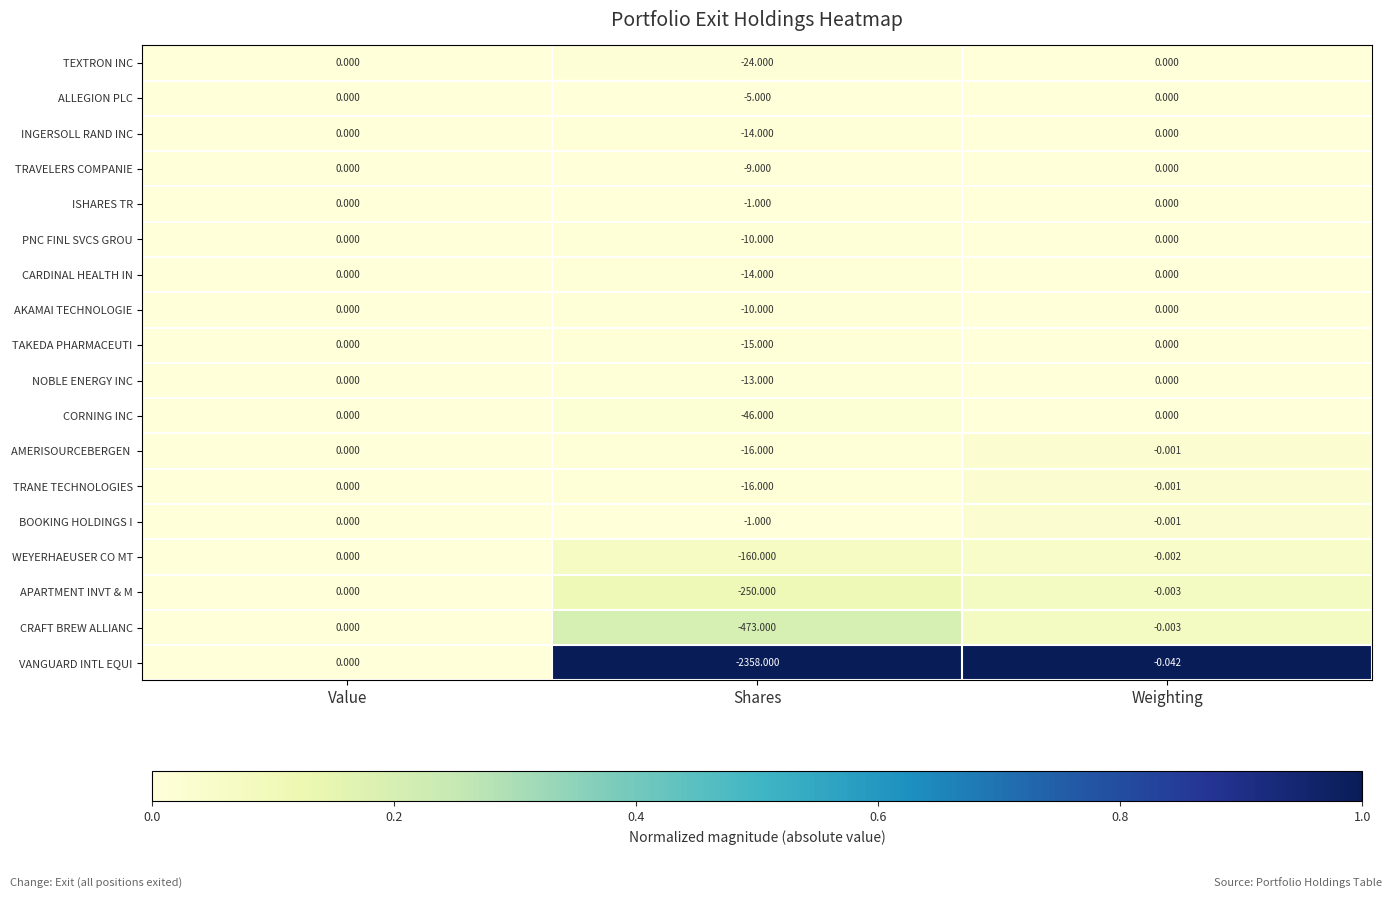

Which series has the largest total across all categories?

ISHARES TR